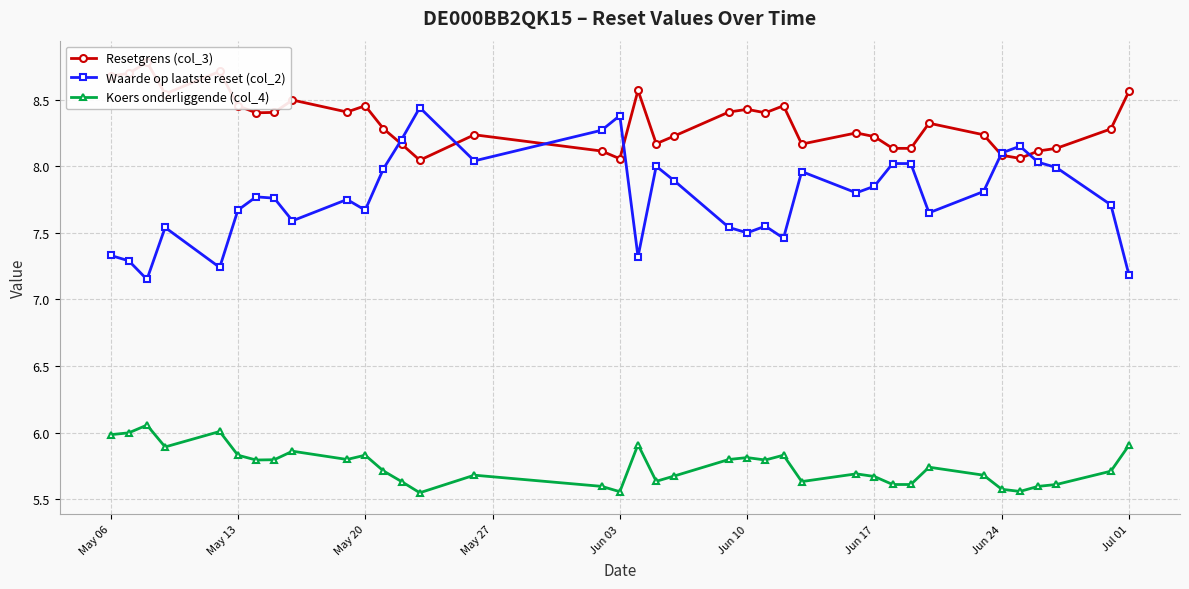

Rank the series by their maximum value, from lowest to highest.

Koers onderliggende (col_4), Waarde op laatste reset (col_2), Resetgrens (col_3)